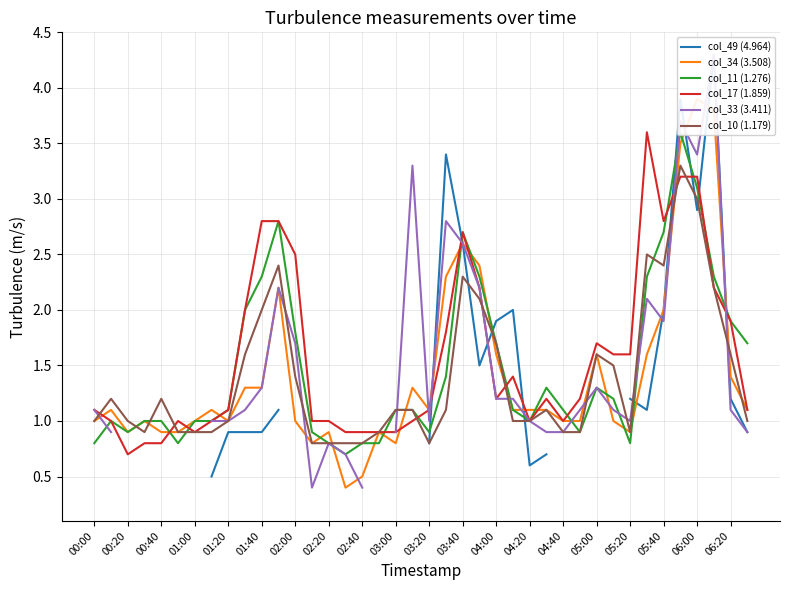

What is the difference between the maximum and minimum values in the col_33 (3.411) series?

3.9